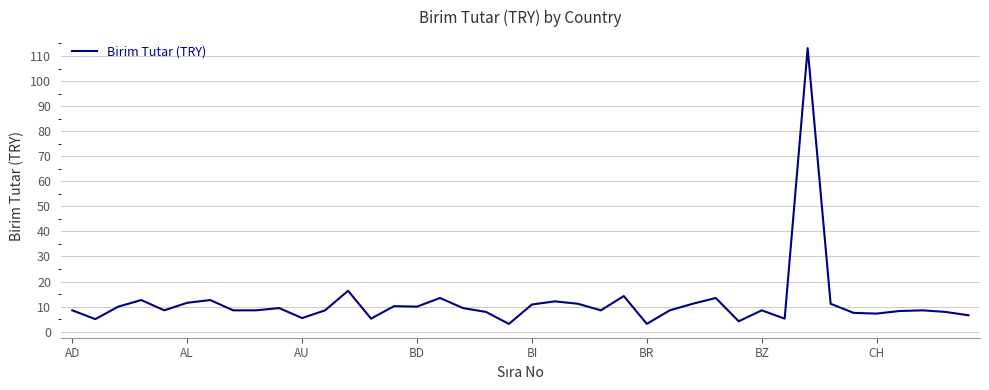

What is the smallest value displayed?

3.1